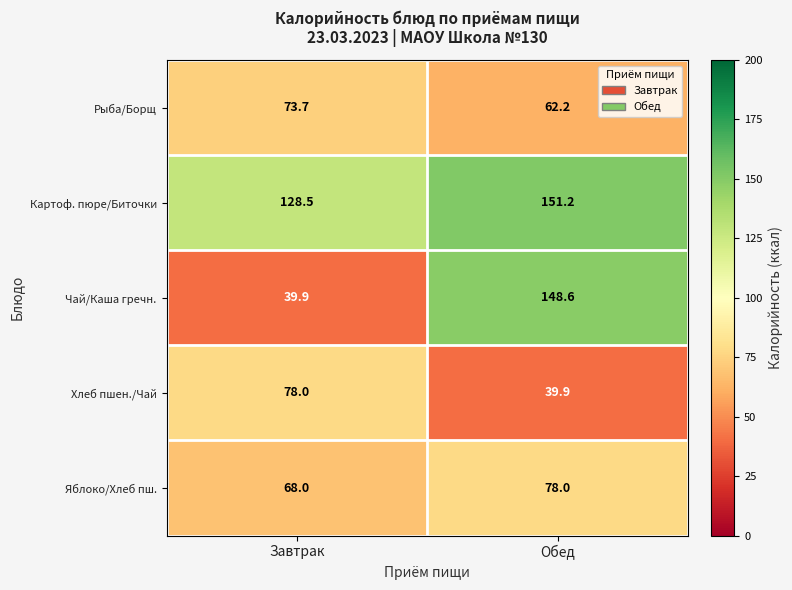

What is the difference between the maximum and minimum values in the Яблоко/Хлеб пш. series?

10.0